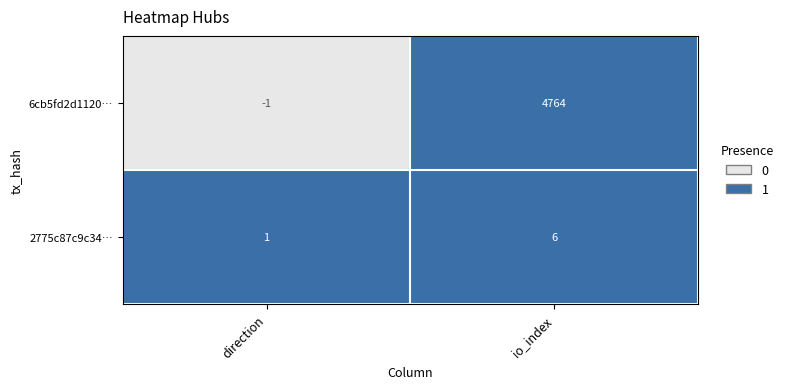

The 6cb5fd2d1120… series shows 6693 at io_index. True or false?

False